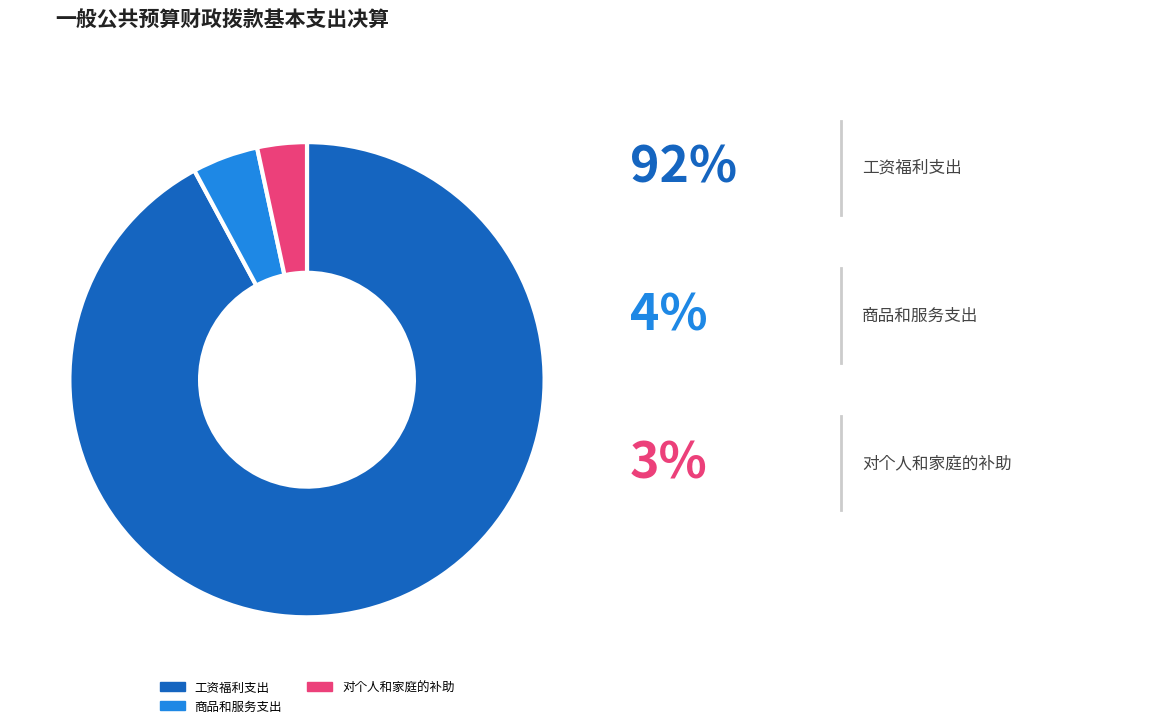

Is the sum of 对个人和家庭的补助 and 商品和服务支出 greater than half?

No